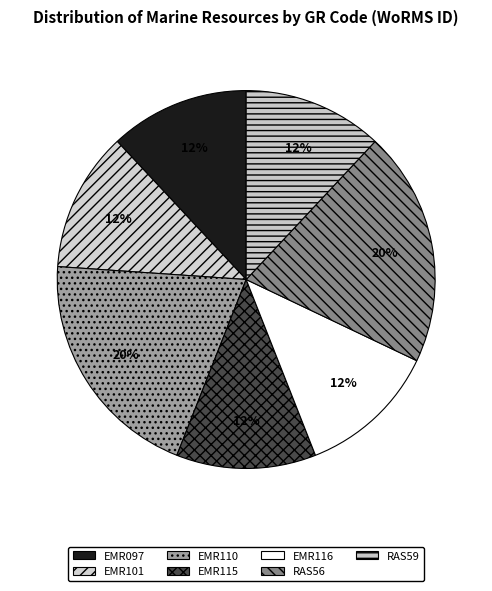

How many segments does this pie chart have?

7